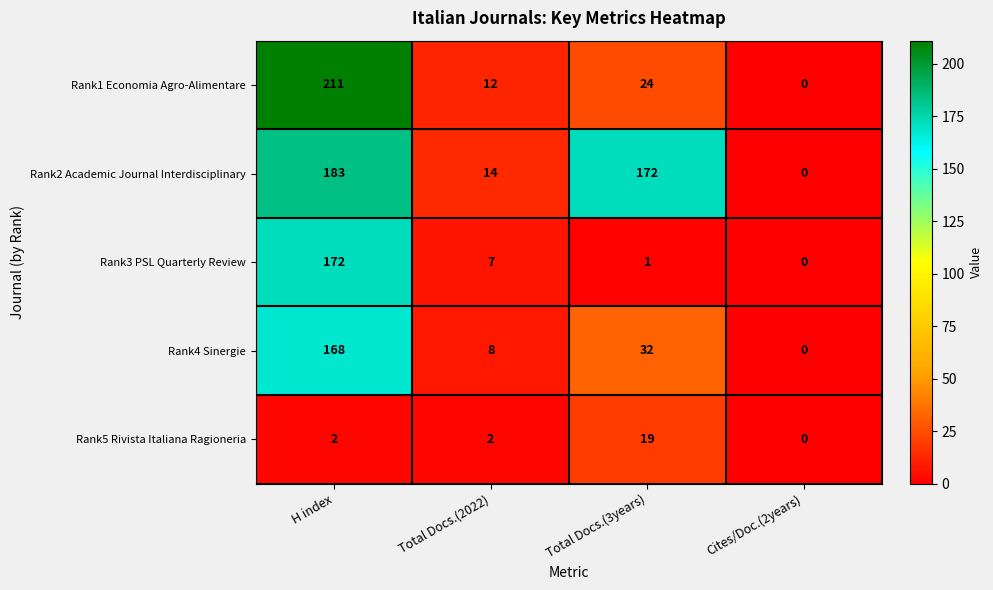

Which series has the largest range (max minus min)?

Rank1 Economia Agro-Alimentare